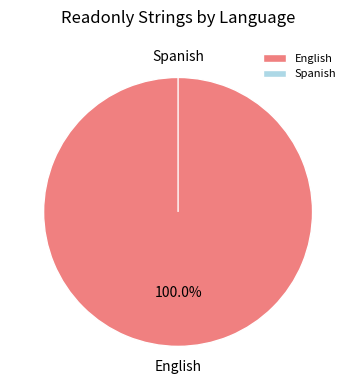

What is the change in value from English to Spanish?

-10